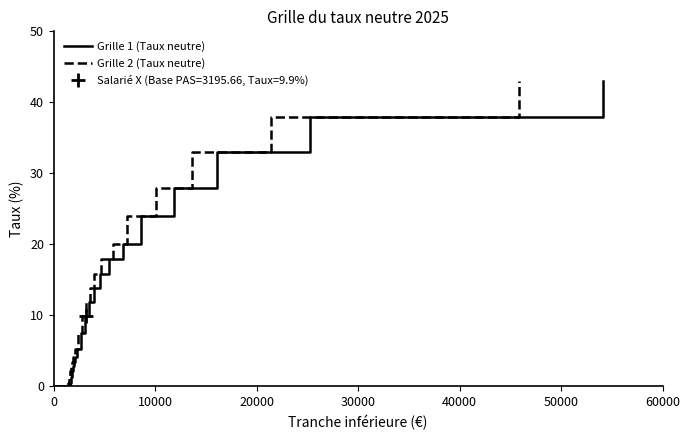

Which series has the largest total across all categories?

Grille 1 (Taux neutre)